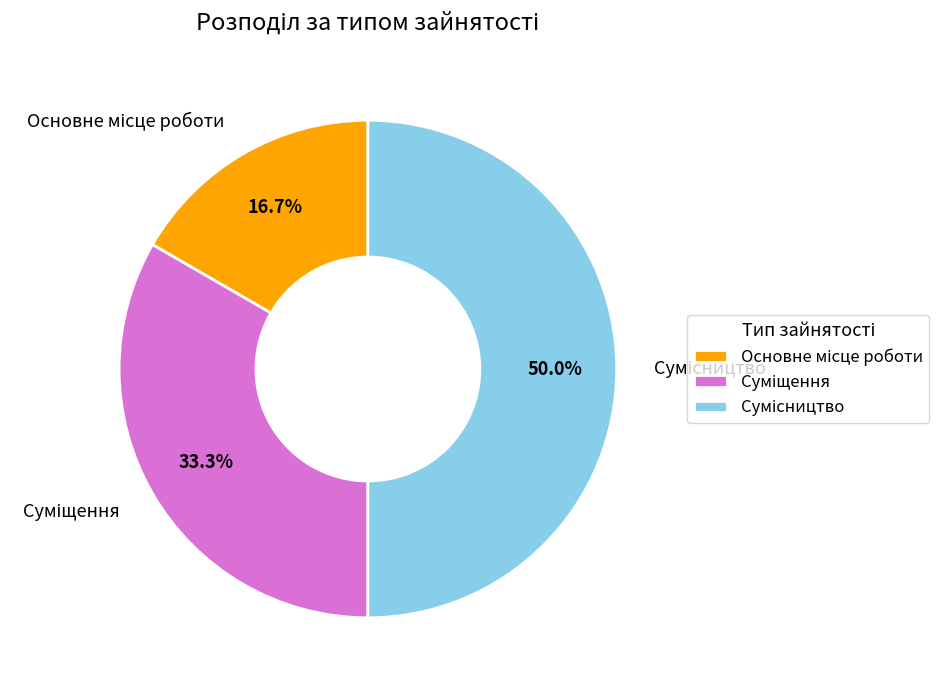

To the nearest percent, what portion does Сумісництво represent?

50%